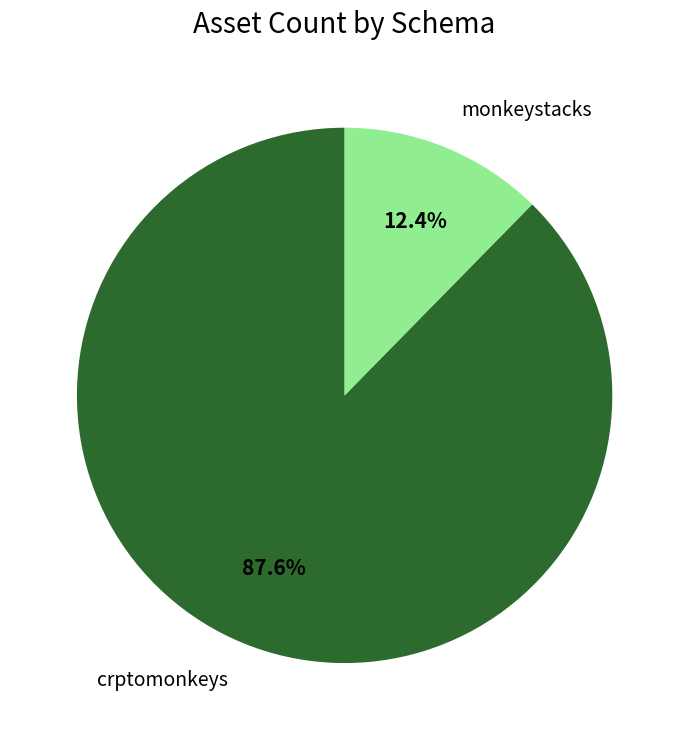

Which category has the biggest portion of the pie?

crptomonkeys